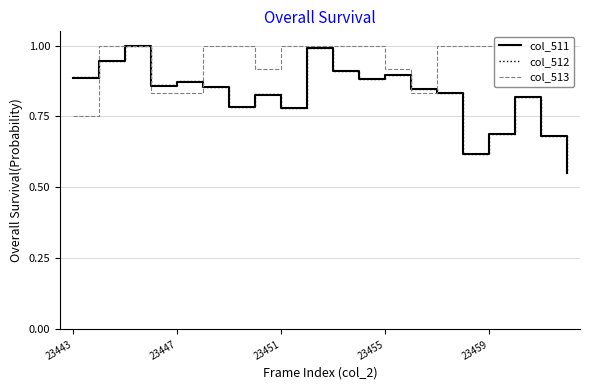

What is the total value across all series at 5?

2.7